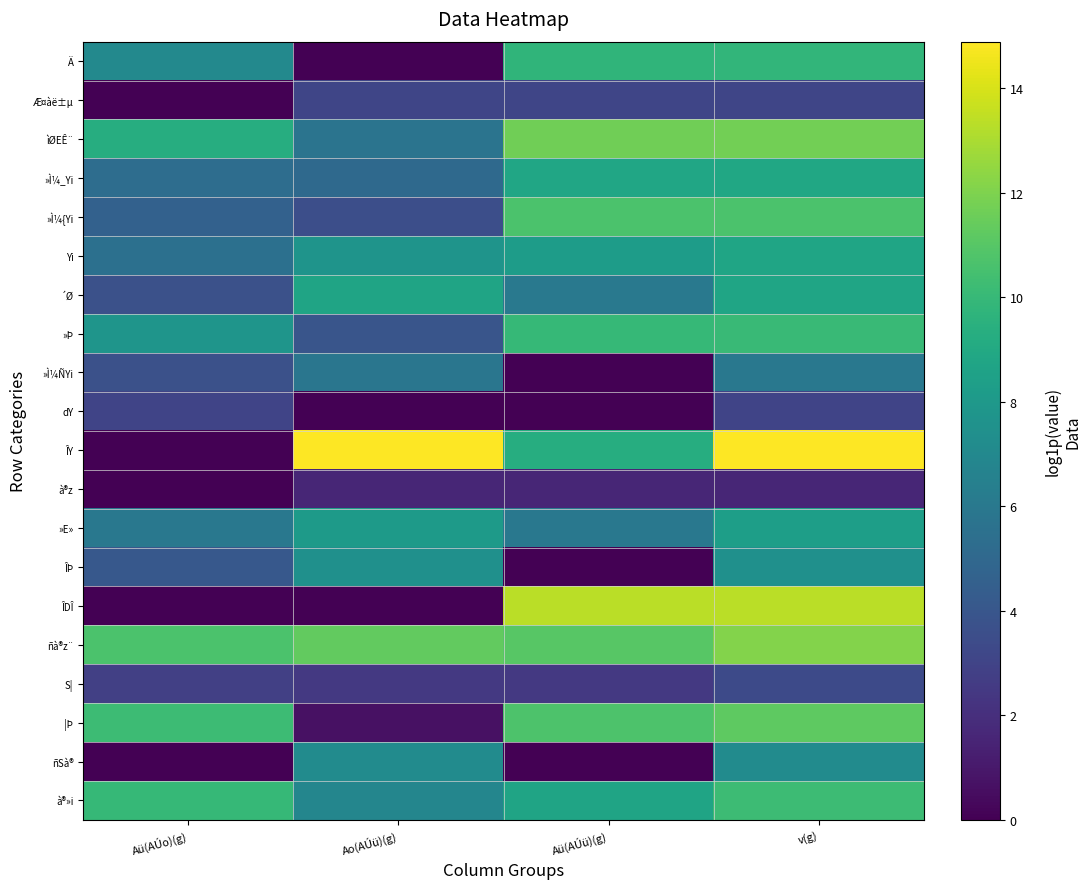

At Ao(AÚü)(g), list the series in order from smallest to largest.

Ä, dY, ÎDÎ, |Þ, à®z, S|, Æ¤àë±µ, »Ì¼{Yi, »Þ, »Ì¼_Yi, ìØEÊ¨, »Ì¼ÑYi, à®»i, ñSà®, ÎÞ, Yi, »E», ´Ø, ñà®z¨, ÎY